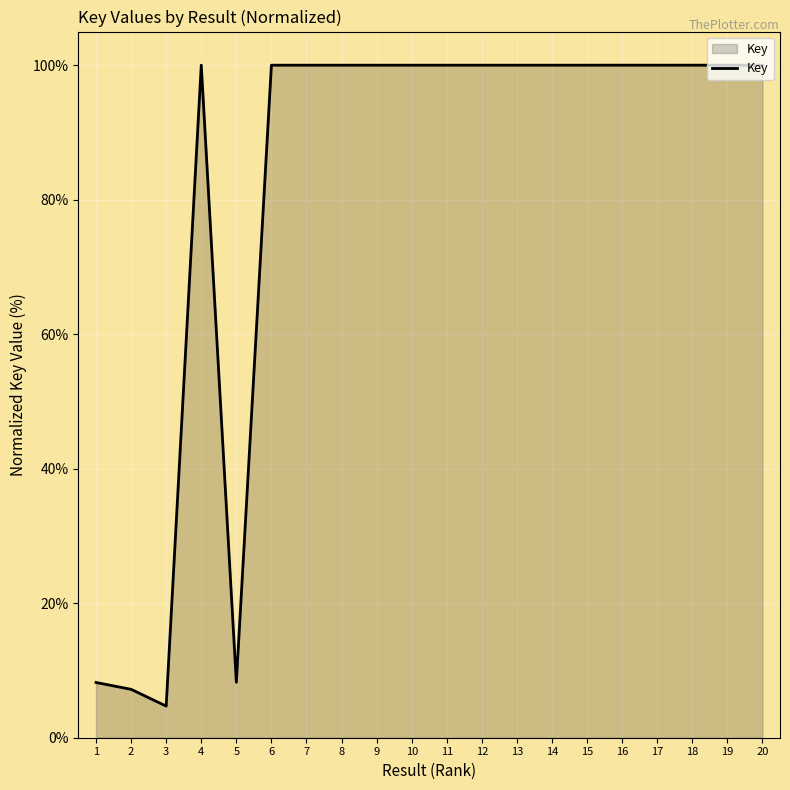

Does the chart display data point markers on the line(s)?

No